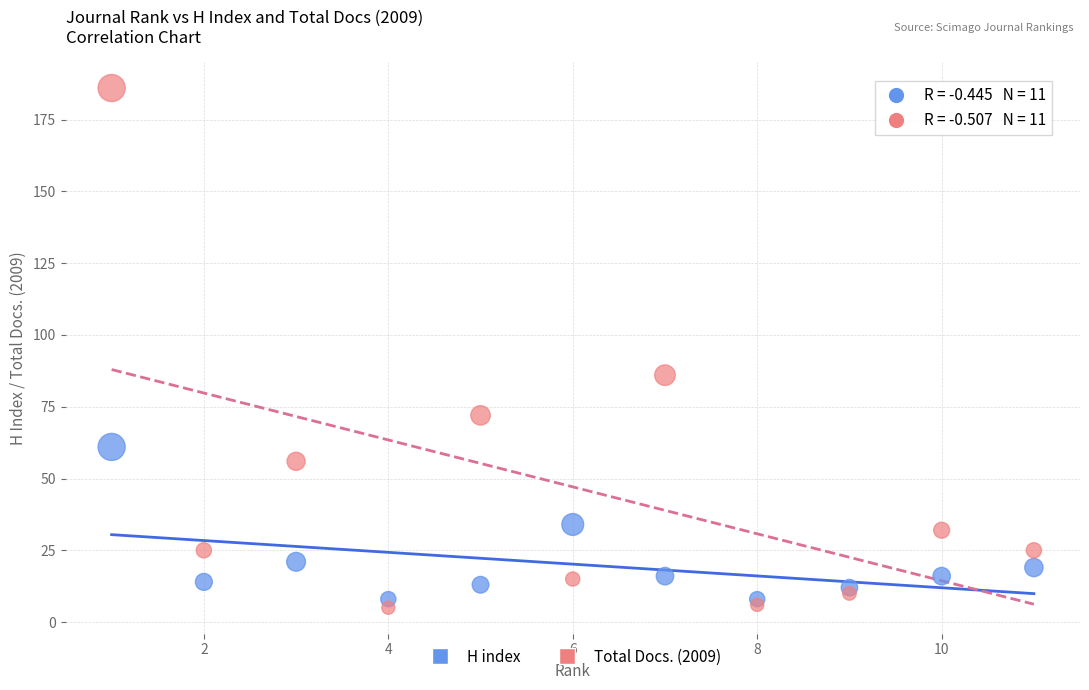

Which series reaches the maximum Y coordinate?

Total Docs. (2009)